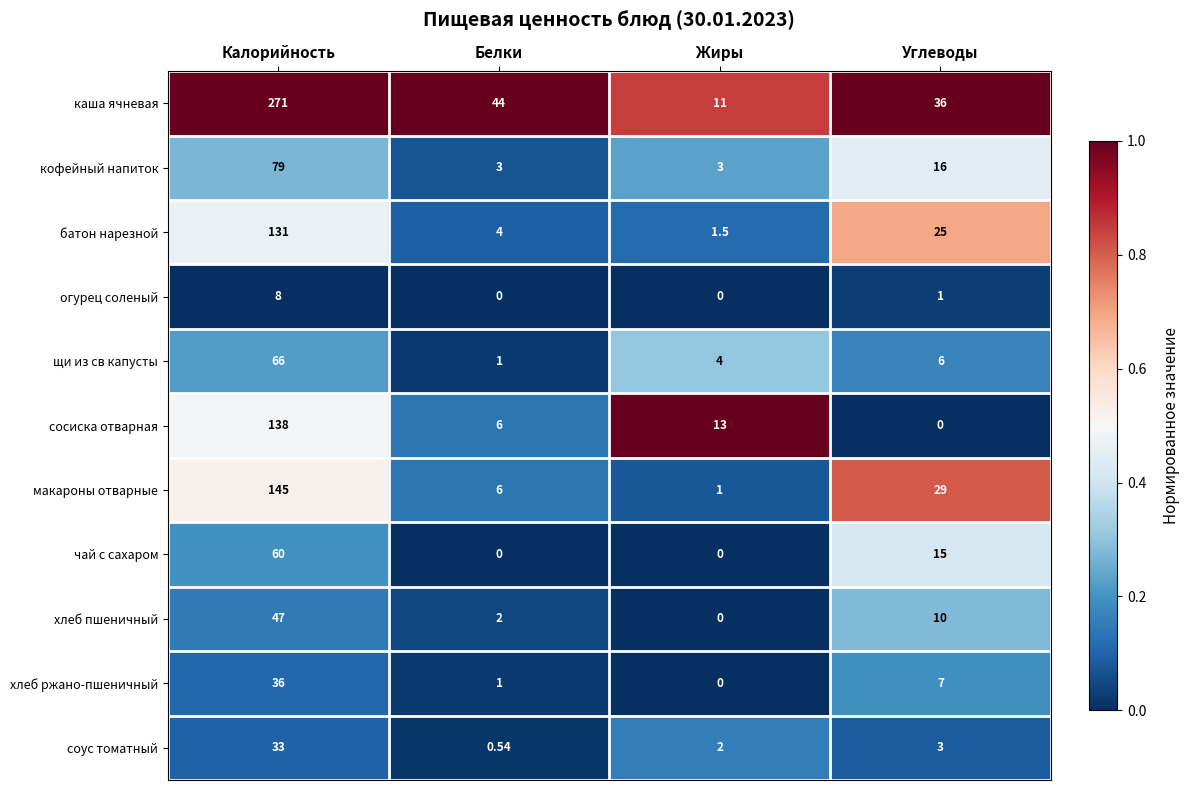

What is the spread (max minus min) of values at Белки?

44.0